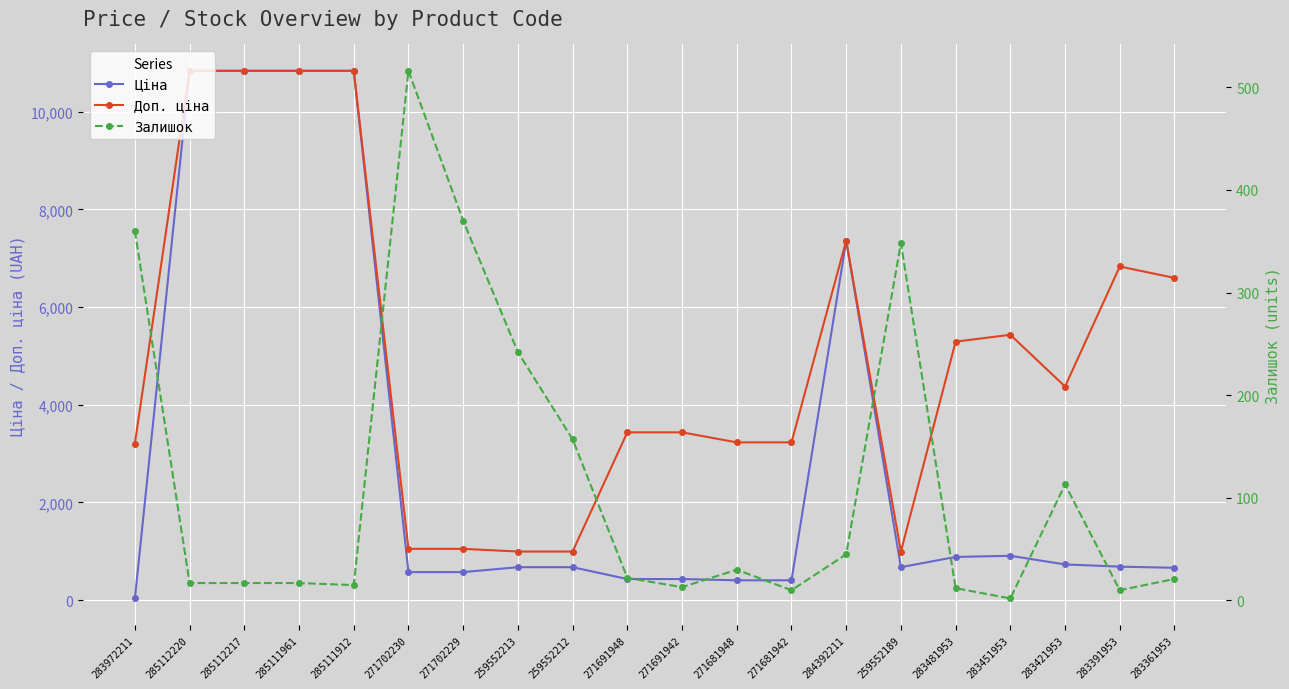

In Залишок, how many points are lower than both neighbors (excluding endpoints)?

5